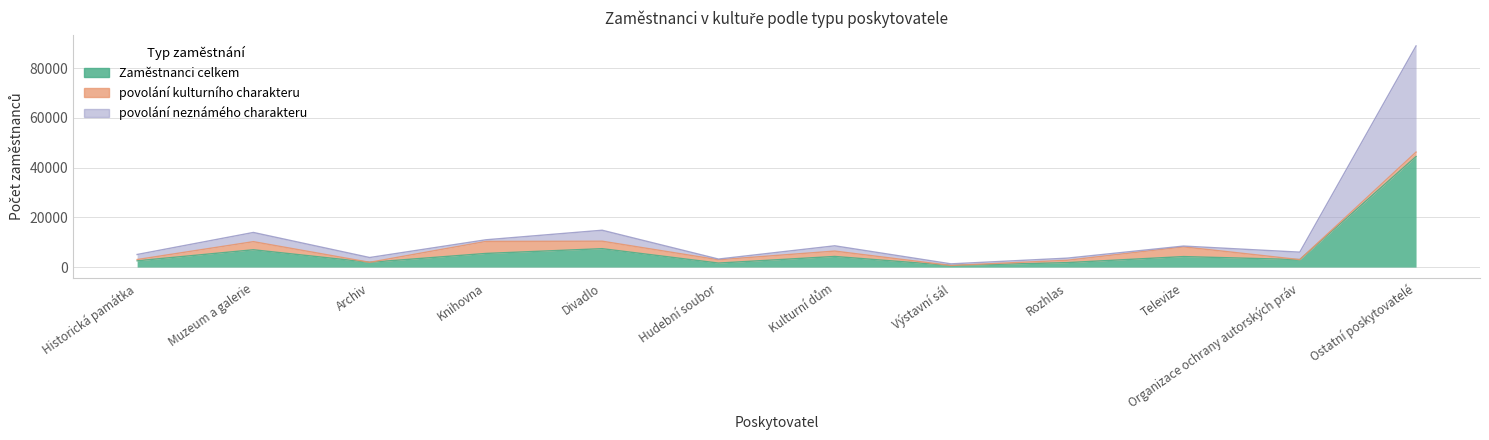

What is the greatest value displayed?

88984